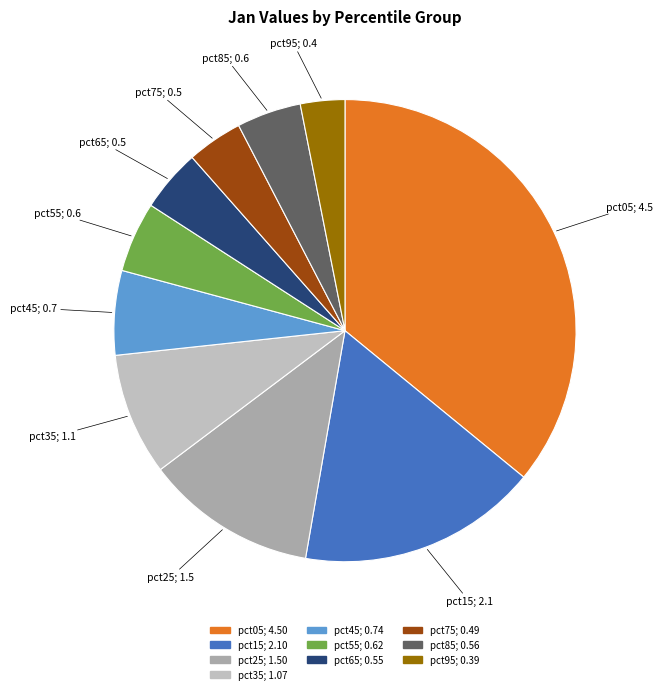

Between pct55 and pct45, which is larger?

pct45